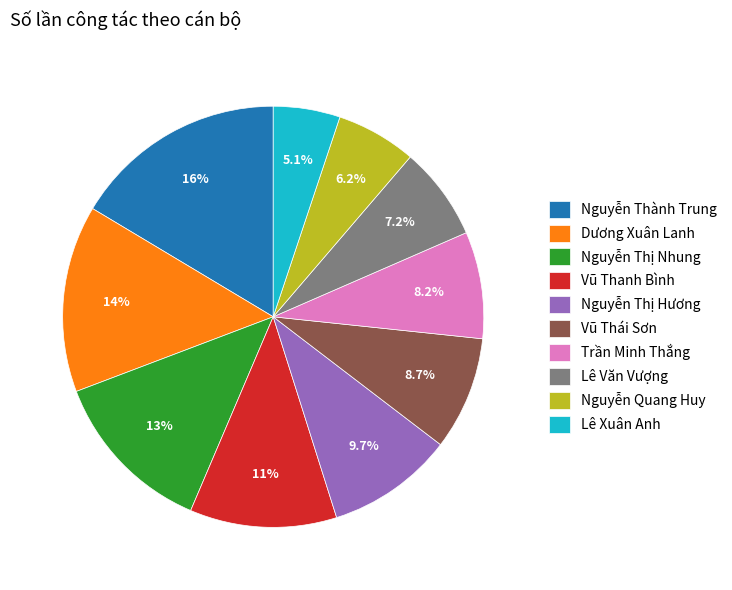

True or false: Nguyễn Thị Nhung accounts for 20% of the total.

False